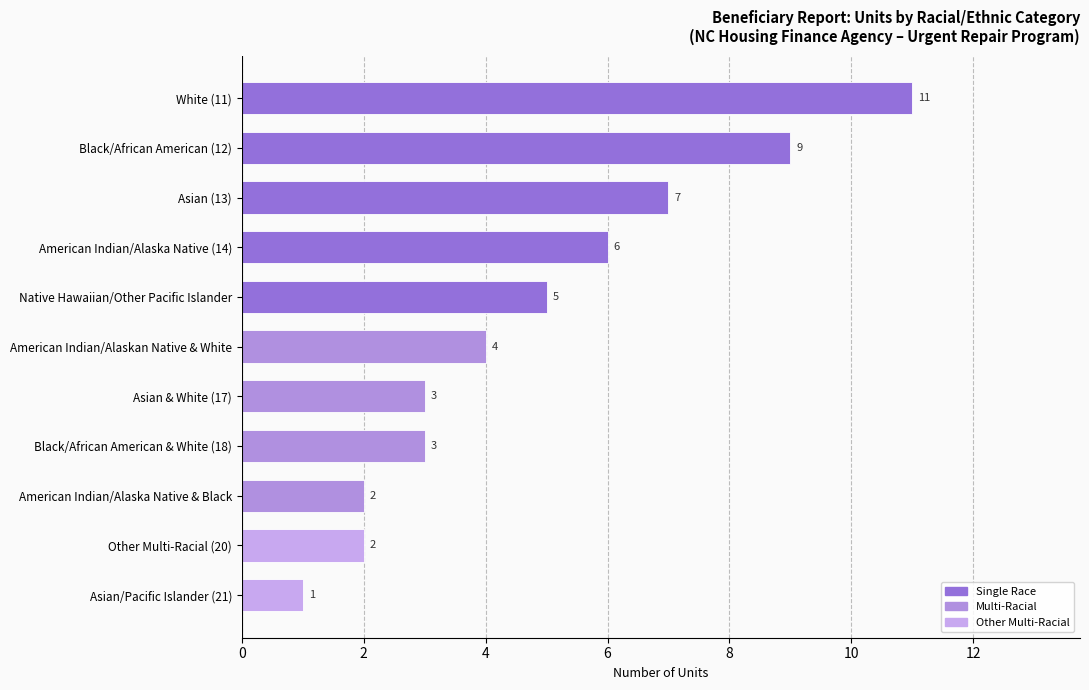

The value at American Indian/Alaskan Native & White is 3. True or false?

False